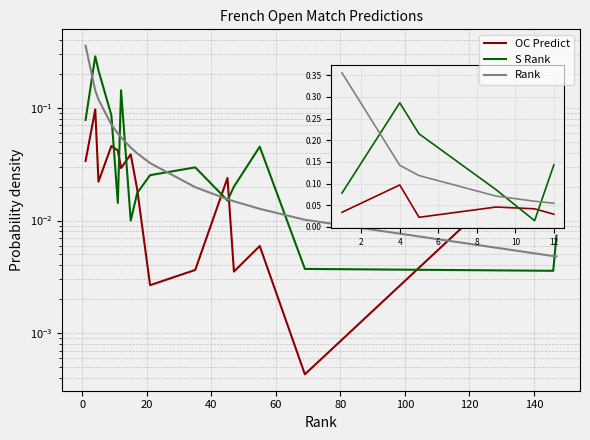

The S Rank series shows 0.0 at 40. True or false?

False